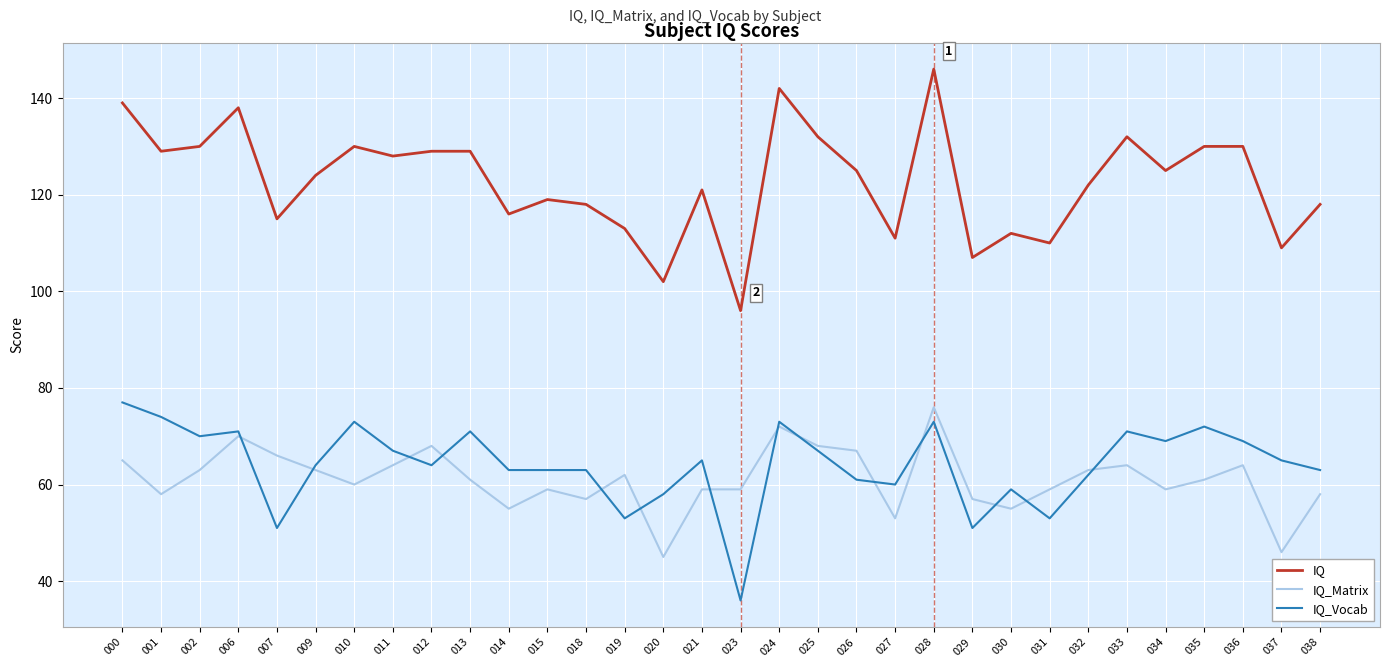

How many interior local valleys does the IQ series have?

11